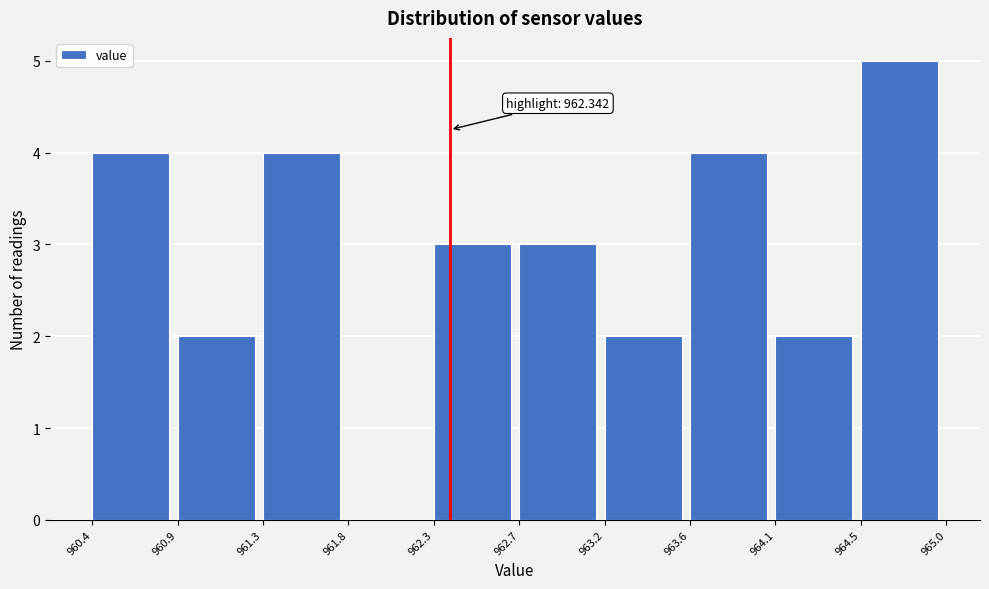

Over which range of the x-axis is the bar tallest?

964.5 to 965.0